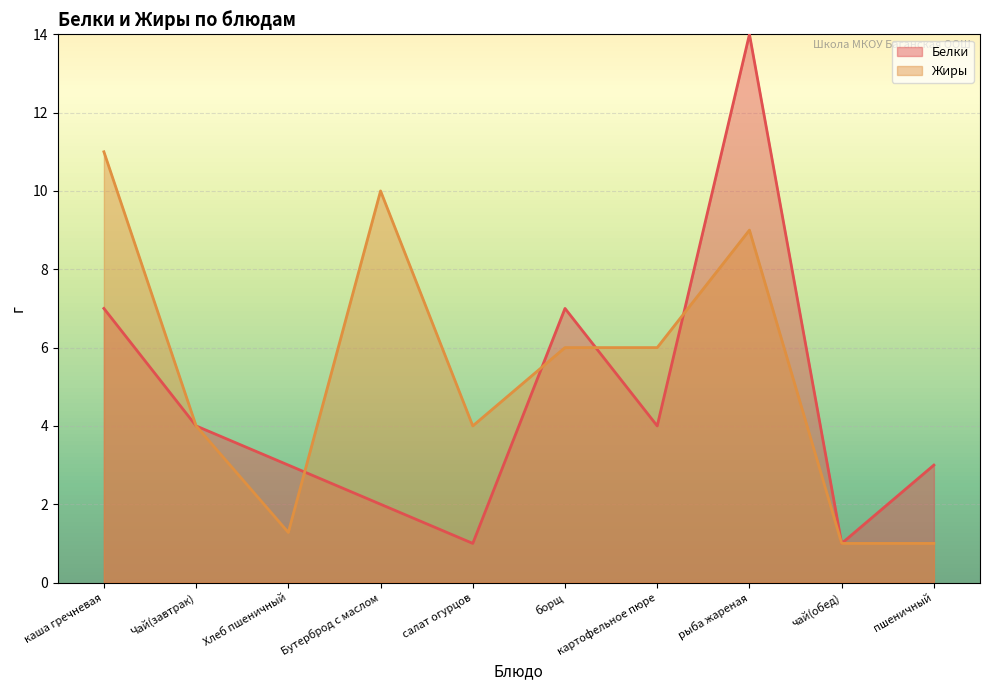

At how many categories does at least one series exceed 7?

3